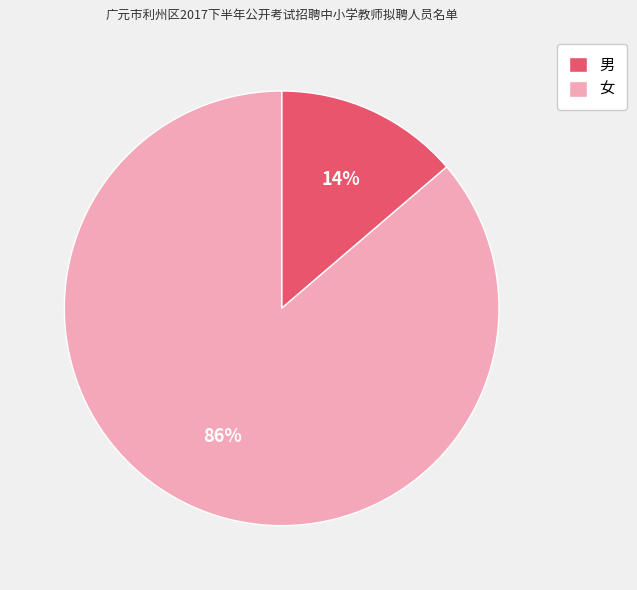

Rank the categories by value from highest to lowest.

女, 男